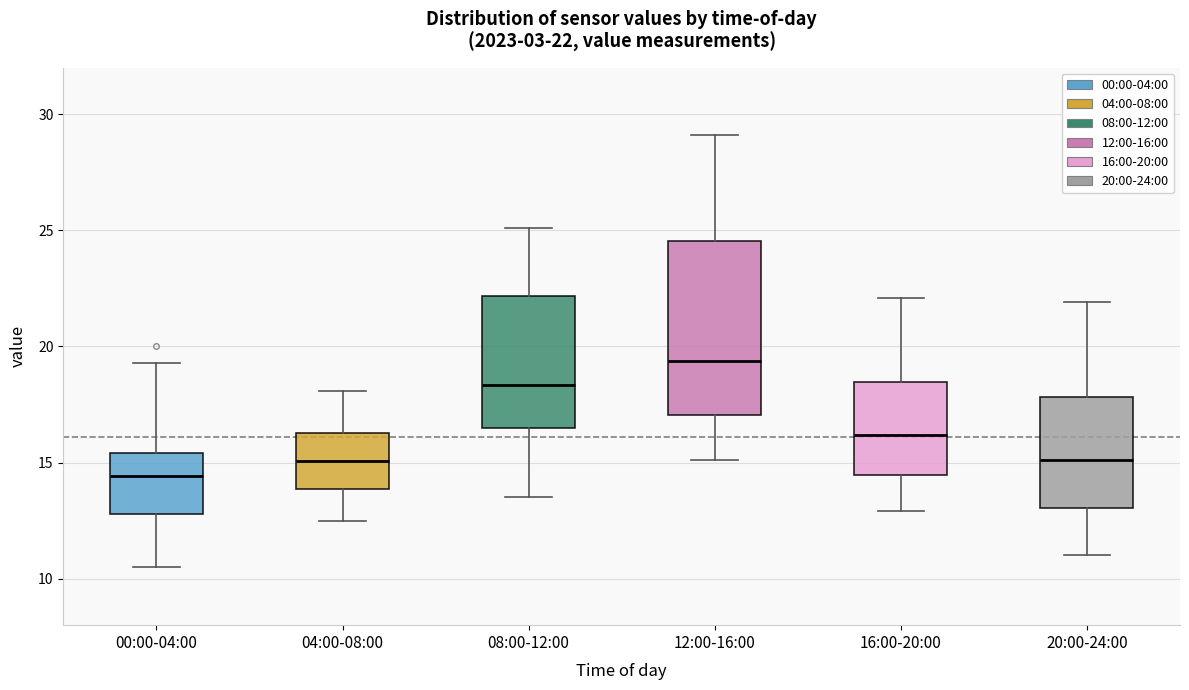

Comparing the boxes themselves (not the whiskers), which one is the tallest?

12:00-16:00